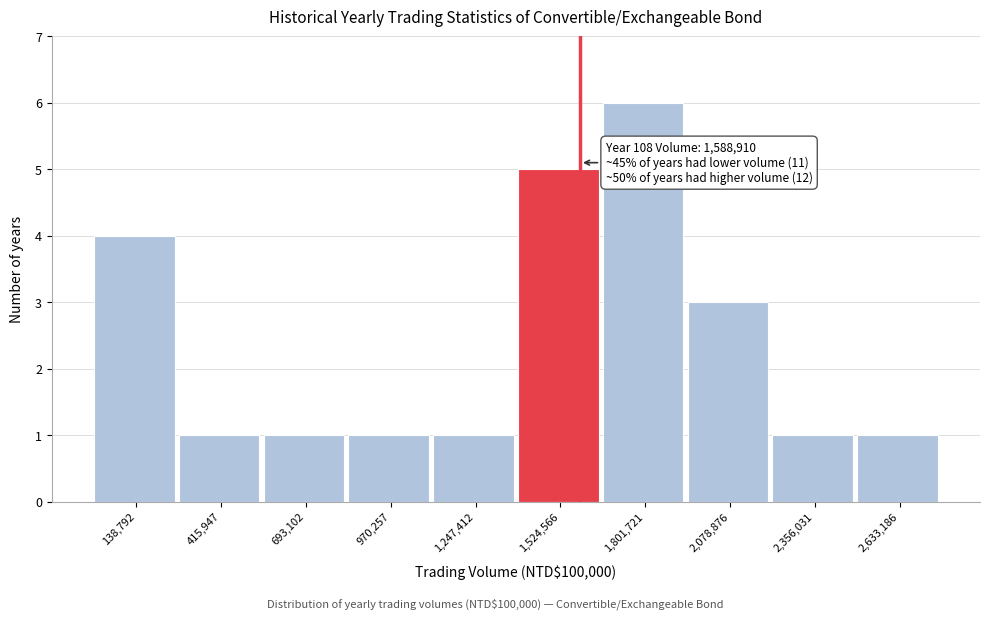

Which range on the x-axis has the tallest bar?

1650000 to 1950000